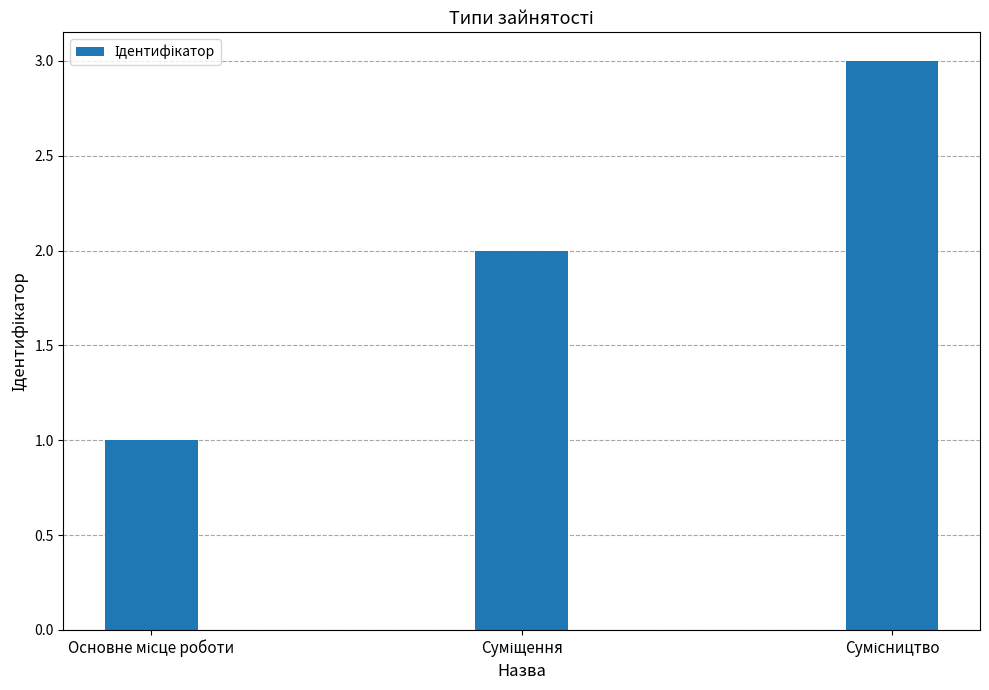

What is the greatest value displayed?

3